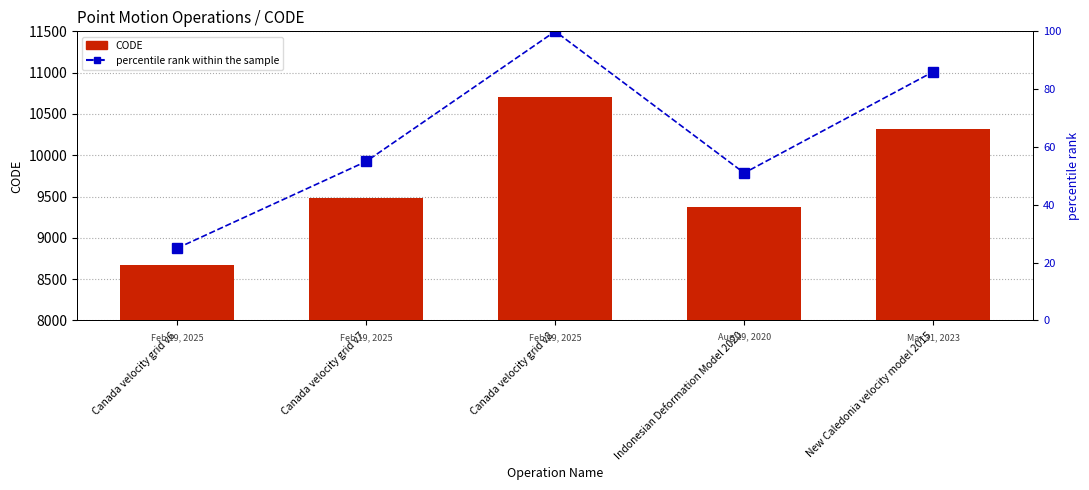

Where is percentile rank within the sample nearest to the value 62?

Canada velocity grid v7